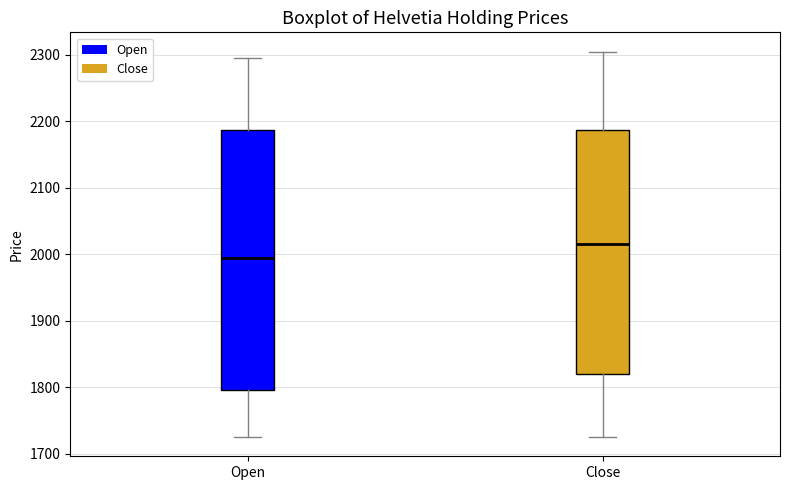

Where does the upper whisker of the box for Open end on the y-axis? The values are not printed on the chart, so give them approximately, as read against the axis.

2300